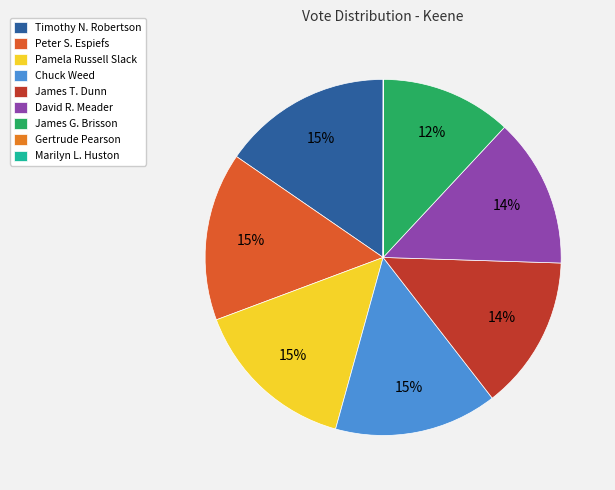

How many segments does this pie chart have?

9